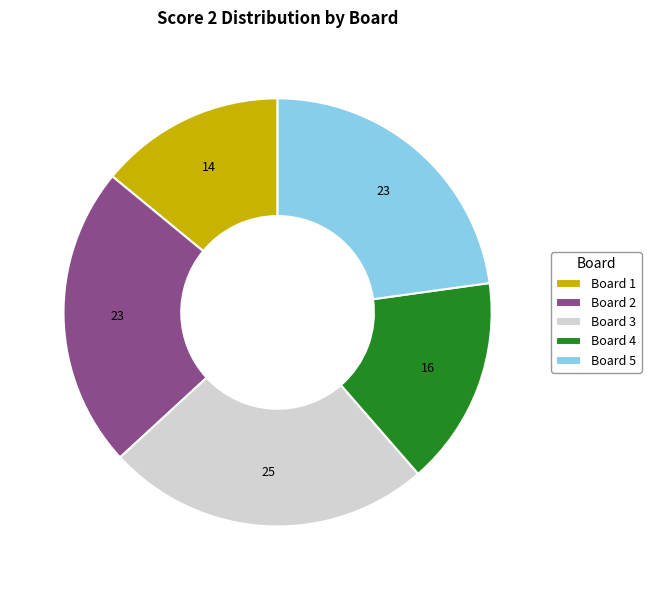

Count the number of slices in the pie.

5